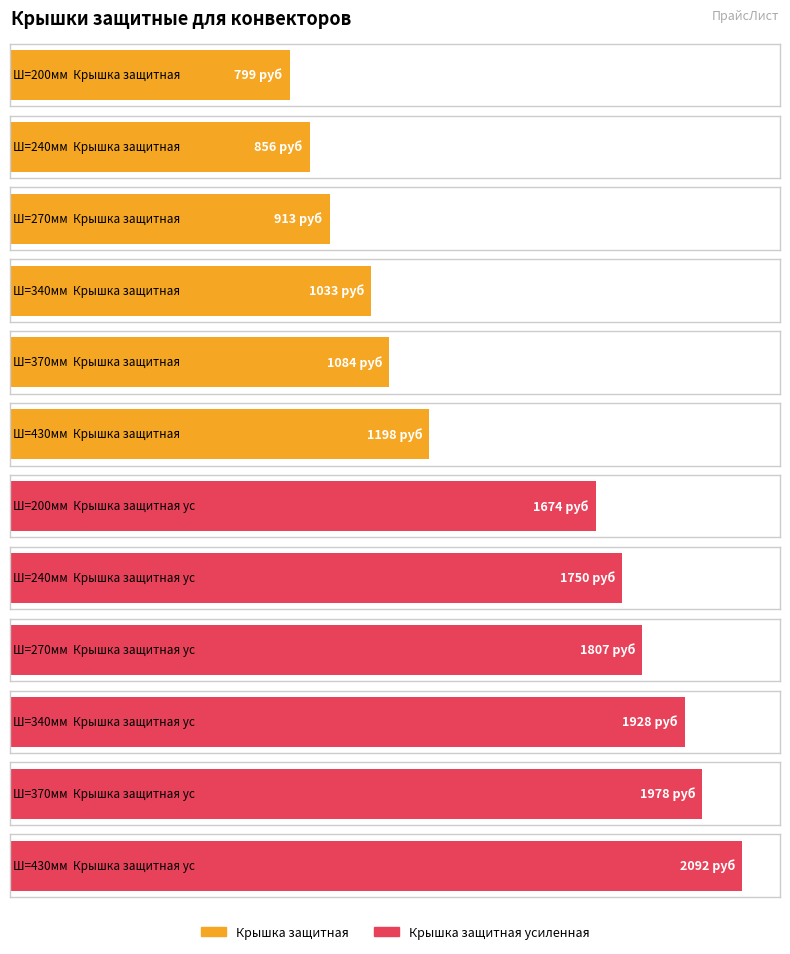

Count the number of data series in this chart.

2